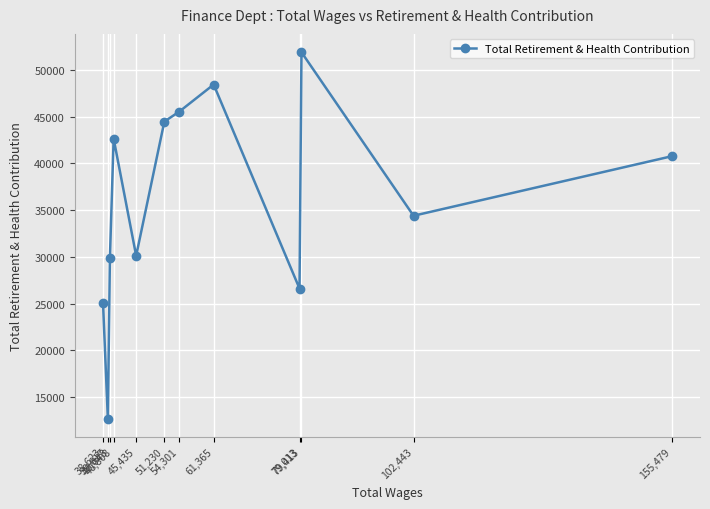

Reading left to right, list all the values displayed in this chart.

38,623=25105	39,617=12709	40,043=29911	40,808=42652	45,435=30130	51,230=44477	54,301=45544	61,365=48438	79,013=26614	79,413=51895	102,443=34404	155,479=40765